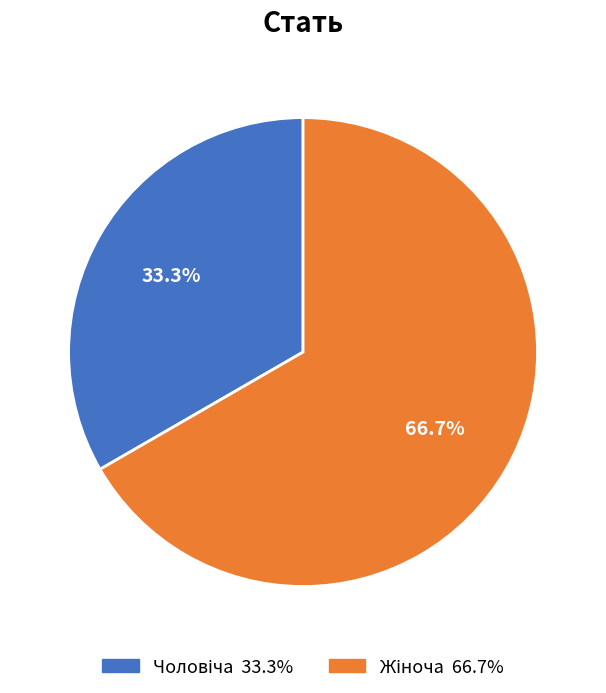

Does any single category account for the majority?

Yes